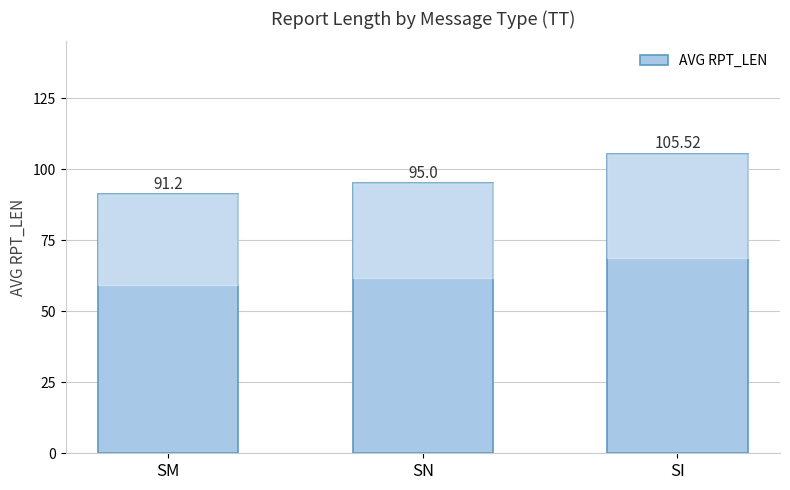

List the labels in order of value, smallest first.

SM, SN, SI